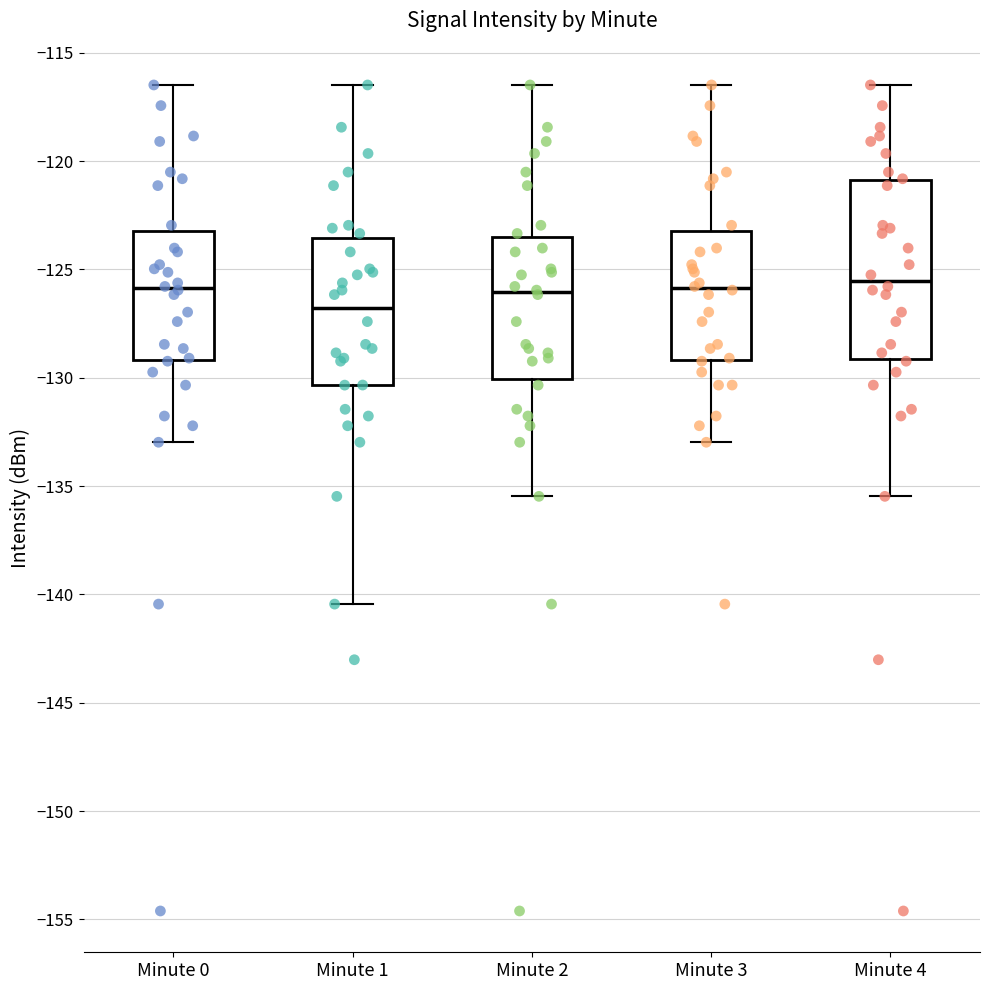

Where does the lower whisker of the box for Minute 1 end on the y-axis? The values are not printed on the chart, so give them approximately, as read against the axis.

-140.5